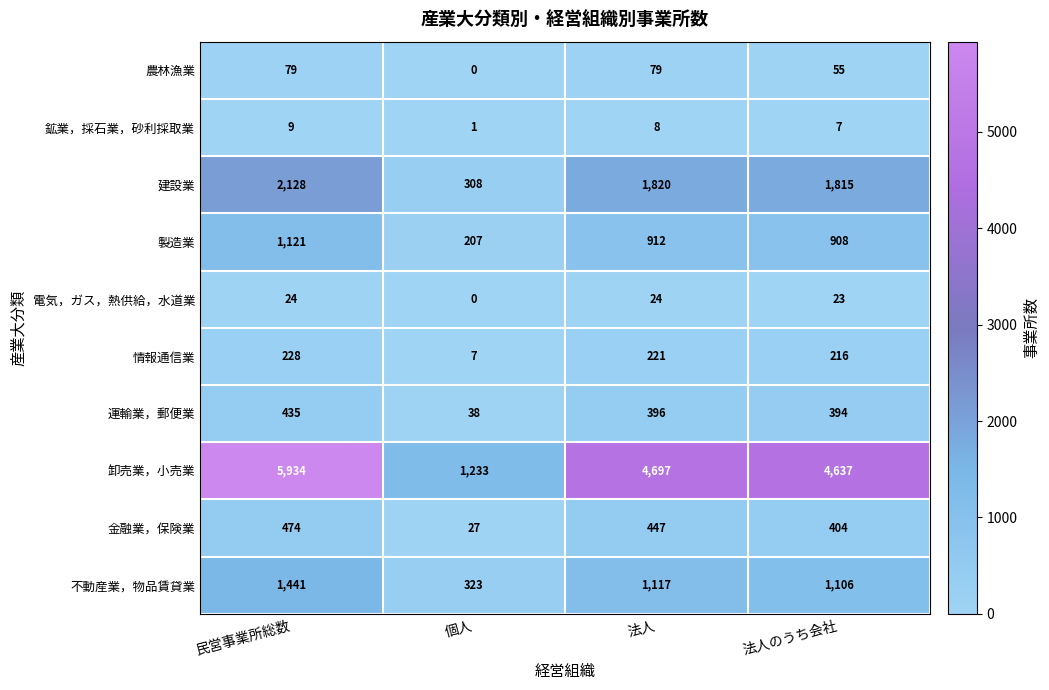

The 金融業，保険業 series shows 669 at 民営事業所総数. True or false?

False